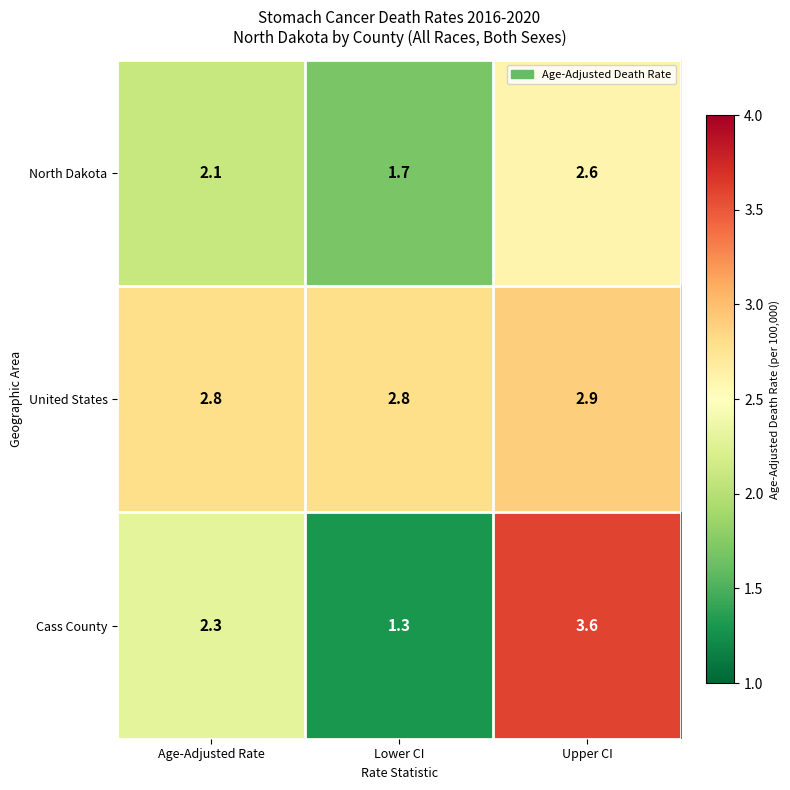

At which label does North Dakota first exceed 2?

Age-Adjusted Rate